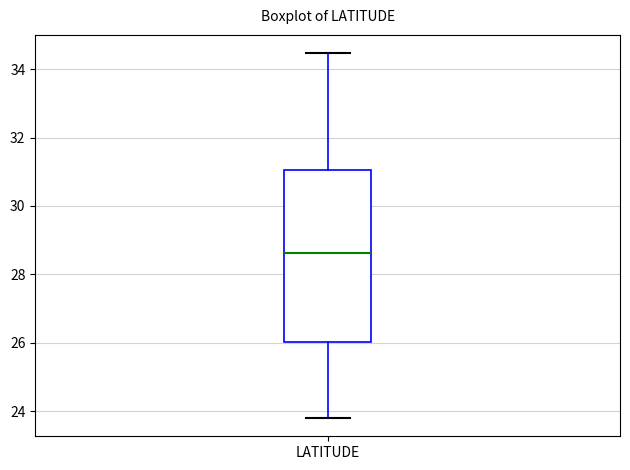

Read this box plot against the y-axis: the position of the median line, the range covered by the box, and the ends of both whiskers. The values are not printed on the chart, so give them approximately, as read against the axis.

median 28.6, box 26.0 to 31.0, whiskers 23.8 to 34.4